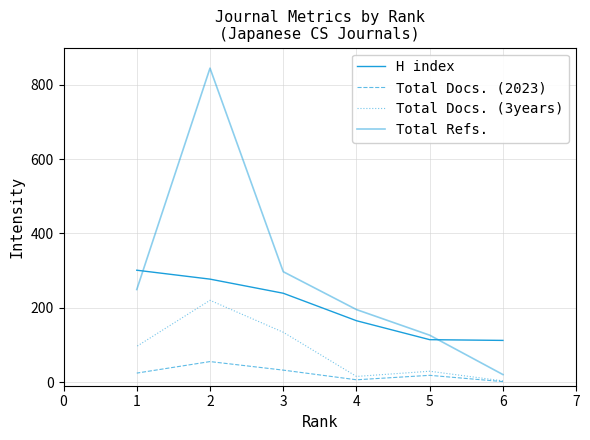

The value of Total Docs. (2023) at 4 is 3. True or false?

False